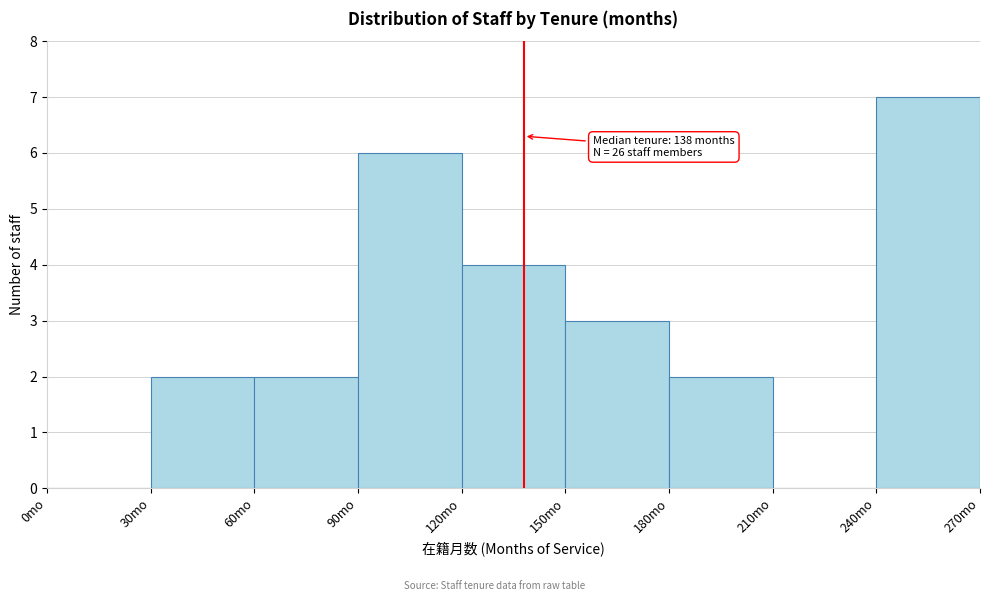

Over which range of the x-axis is the bar tallest?

240 to 270